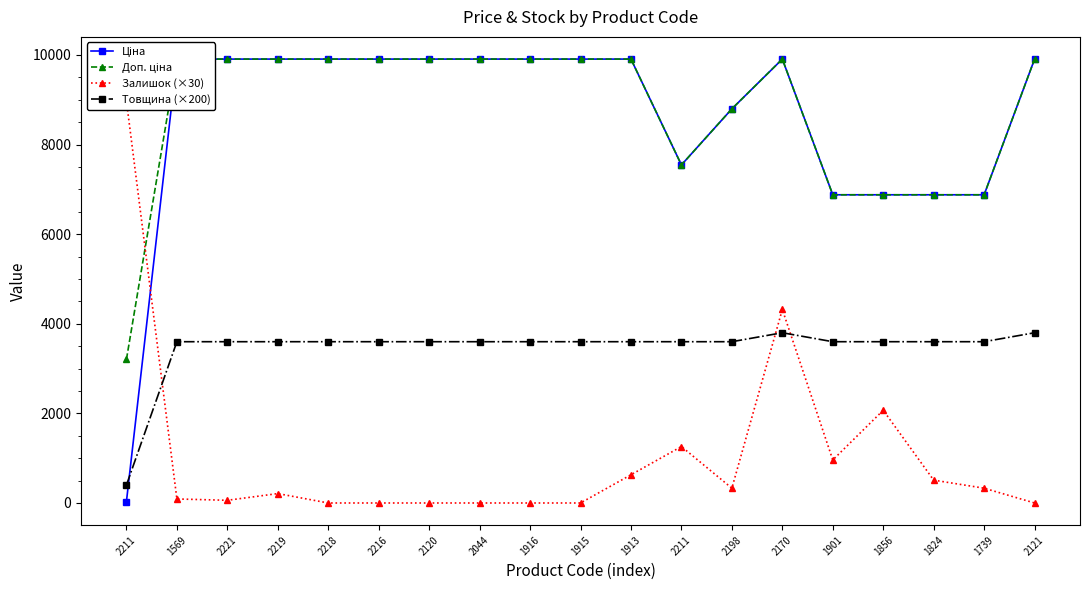

At which label is Товщина (×200) closest to 2100?

1569